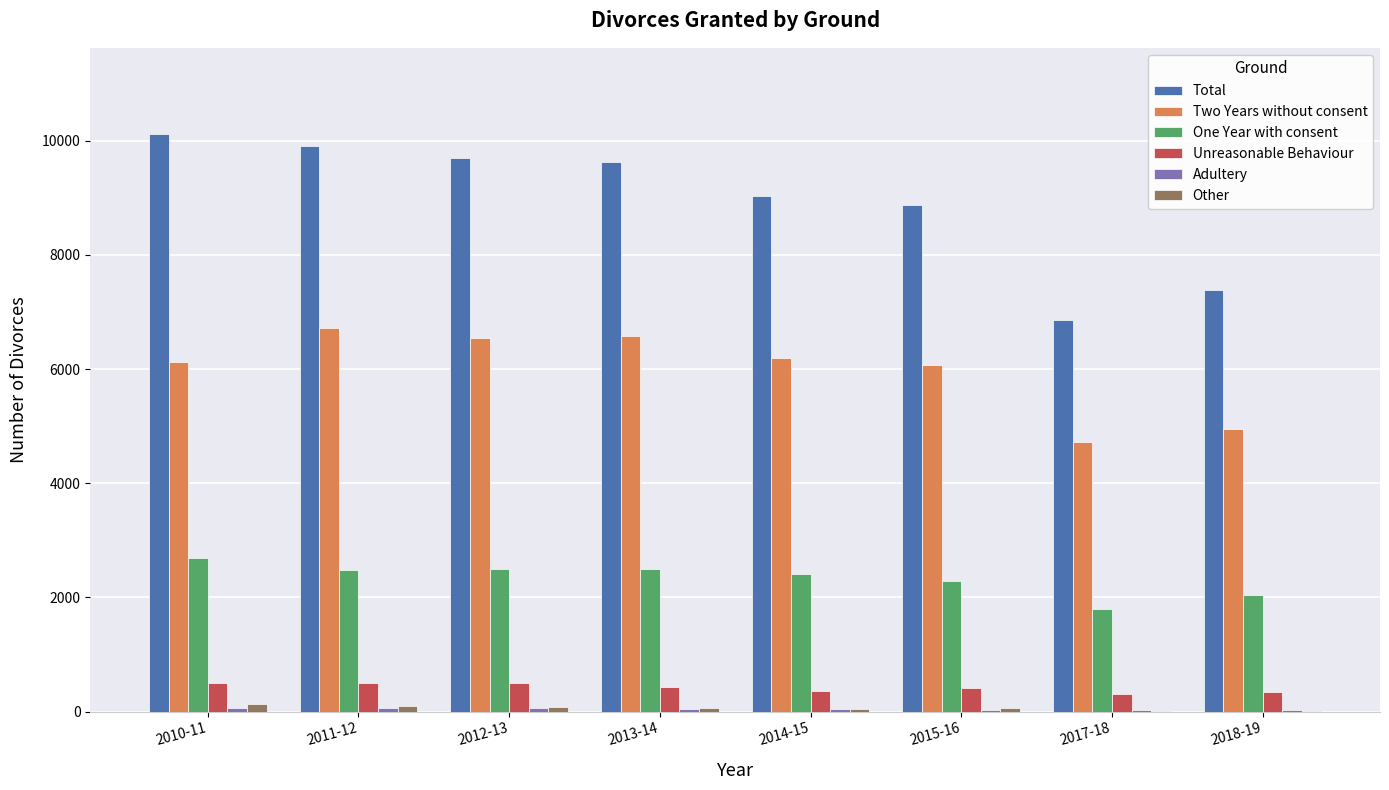

What is the sum of the Total values at 2015-16 and 2017-18?

15744